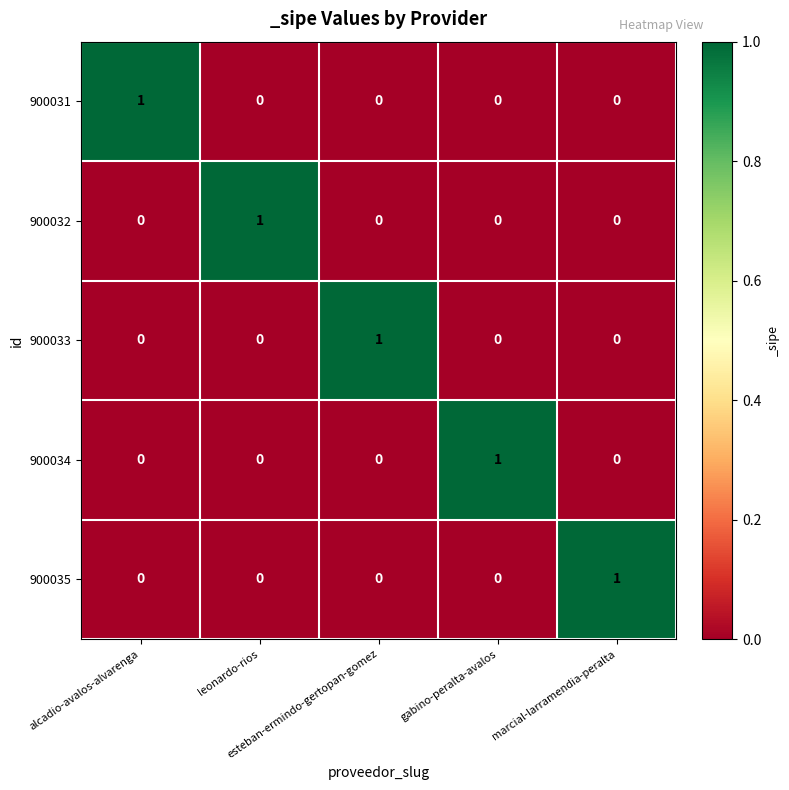

How many 900031 values are between 0 and 1?

5